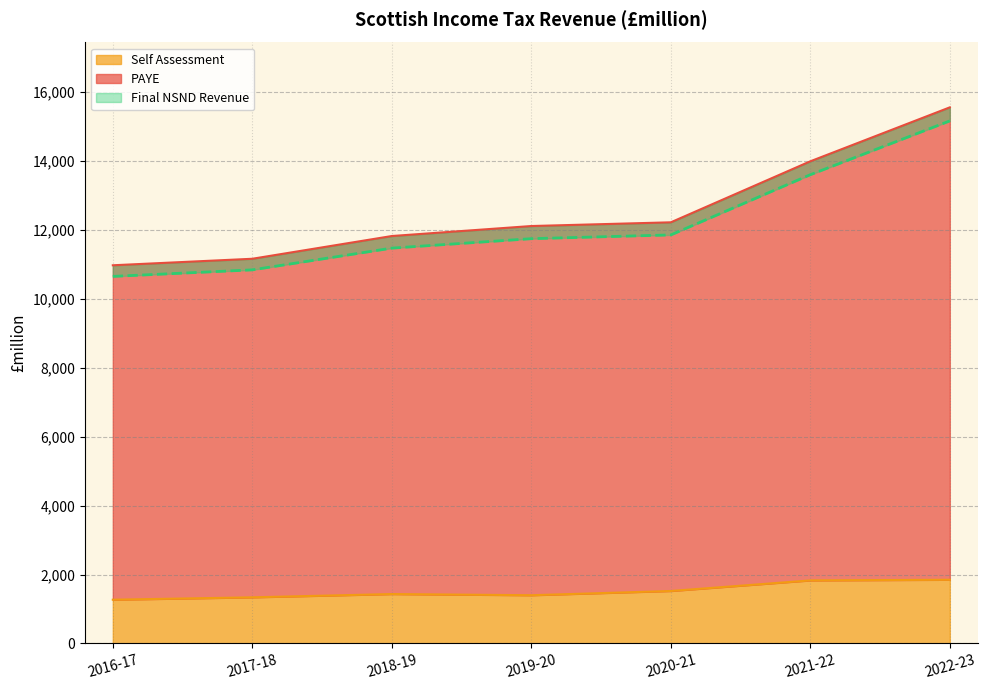

At how many categories does at least one series exceed 9066?

7